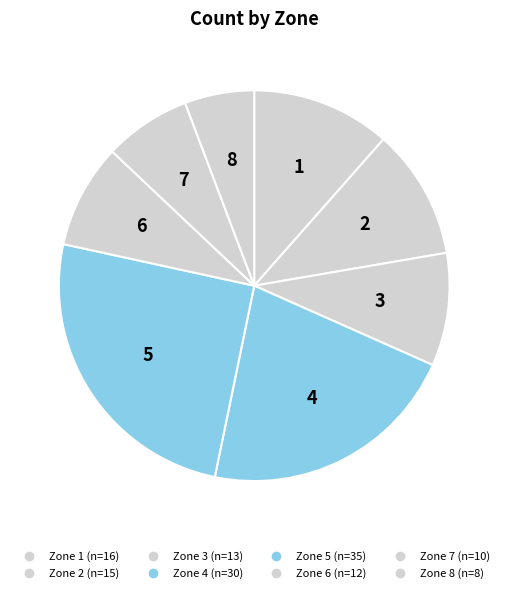

How many slices are in this pie chart?

8